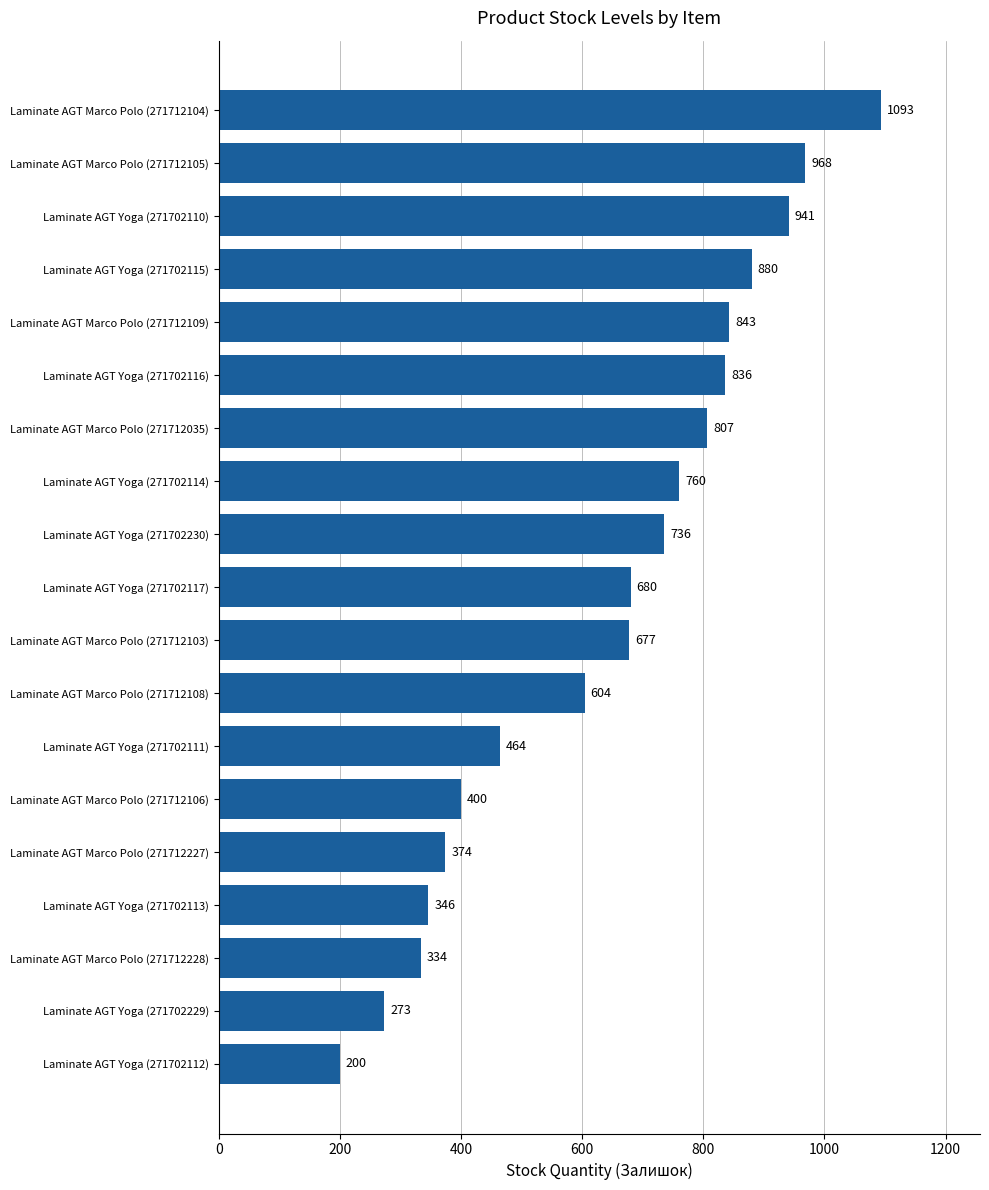

At which label is the value closest to 646?

Laminate AGT Marco Polo (271712103)